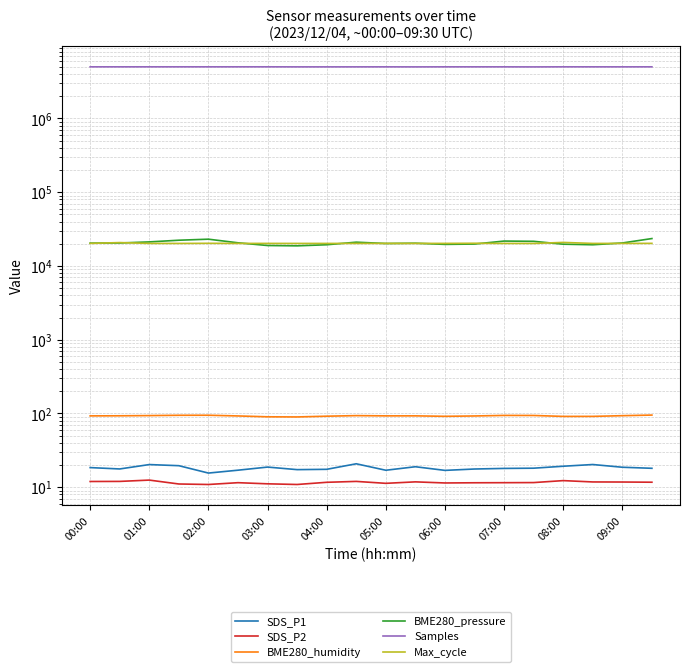

Reading left to right, extract all data points from this chart.

SDS_P1: 18.5	17.7	20.3	19.6	15.6	17.0	18.8	17.3	17.5	20.8	17.0	19.0	16.9	17.7	18.0	18.1	19.3	20.3	18.7	18.1
SDS_P2: 12.0	12.0	12.5	11.1	10.9	11.5	11.1	10.9	11.7	12.0	11.3	11.8	11.4	11.5	11.5	11.6	12.3	11.8	11.8	11.7
BME280_humidity: 92.8	93.1	93.7	94.6	94.7	92.6	90.2	89.8	91.9	93.6	92.9	92.9	91.6	92.6	94.2	94.0	91.3	91.4	93.4	95.2
BME280_pressure: 20409.4	20494.8	21206.2	22353.1	23087.3	20618.7	18948.2	18753.1	19405.3	21023.3	20173.6	20354.5	19630.9	19832.1	21767.4	21602.7	19748.8	19399.2	20511.0	23543.0
Samples: 5014191.0	5013576.0	5014532.0	5015121.0	5013892.0	5015110.0	5015825.0	5007456.0	5008051.0	5009410.0	5011475.0	5005165.0	5011897.0	5011876.0	5011577.0	5002872.0	5014372.0	5012827.0	5010574.0	5014448.0
Max_cycle: 20229.0	20763.0	20231.0	20214.0	20297.0	20230.0	20235.0	20223.0	20218.0	20234.0	20234.0	20231.0	20241.0	20321.0	20216.0	20213.0	20865.0	20222.0	20234.0	20266.0